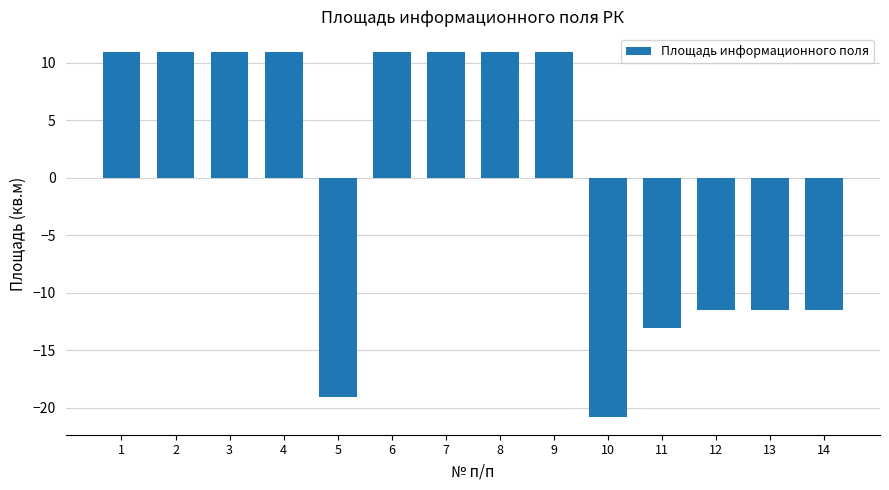

Reading left to right, extract all data points from this chart.

1=10.9	2=10.9	3=10.9	4=10.9	5=-19.1	6=10.9	7=10.9	8=10.9	9=10.9	10=-20.8	11=-13.1	12=-11.5	13=-11.5	14=-11.5